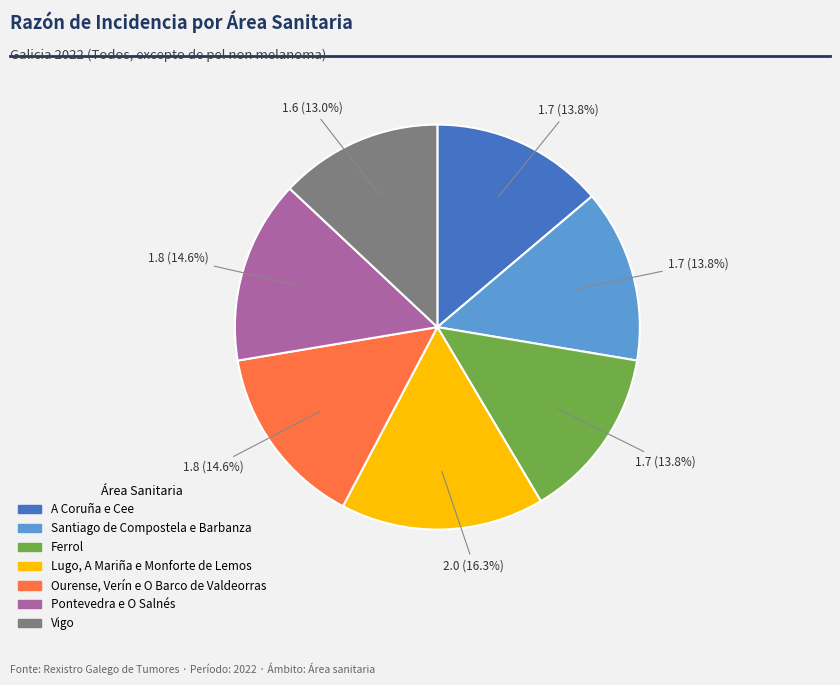

Is it true that Lugo, A Mariña e Monforte de Lemos is 16% of the pie?

True